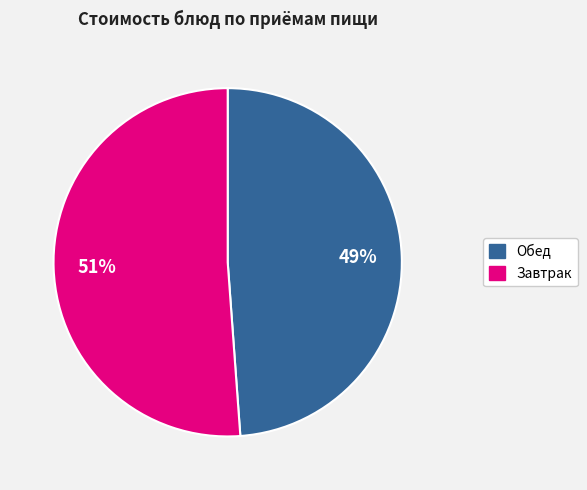

Count the number of slices in the pie.

2